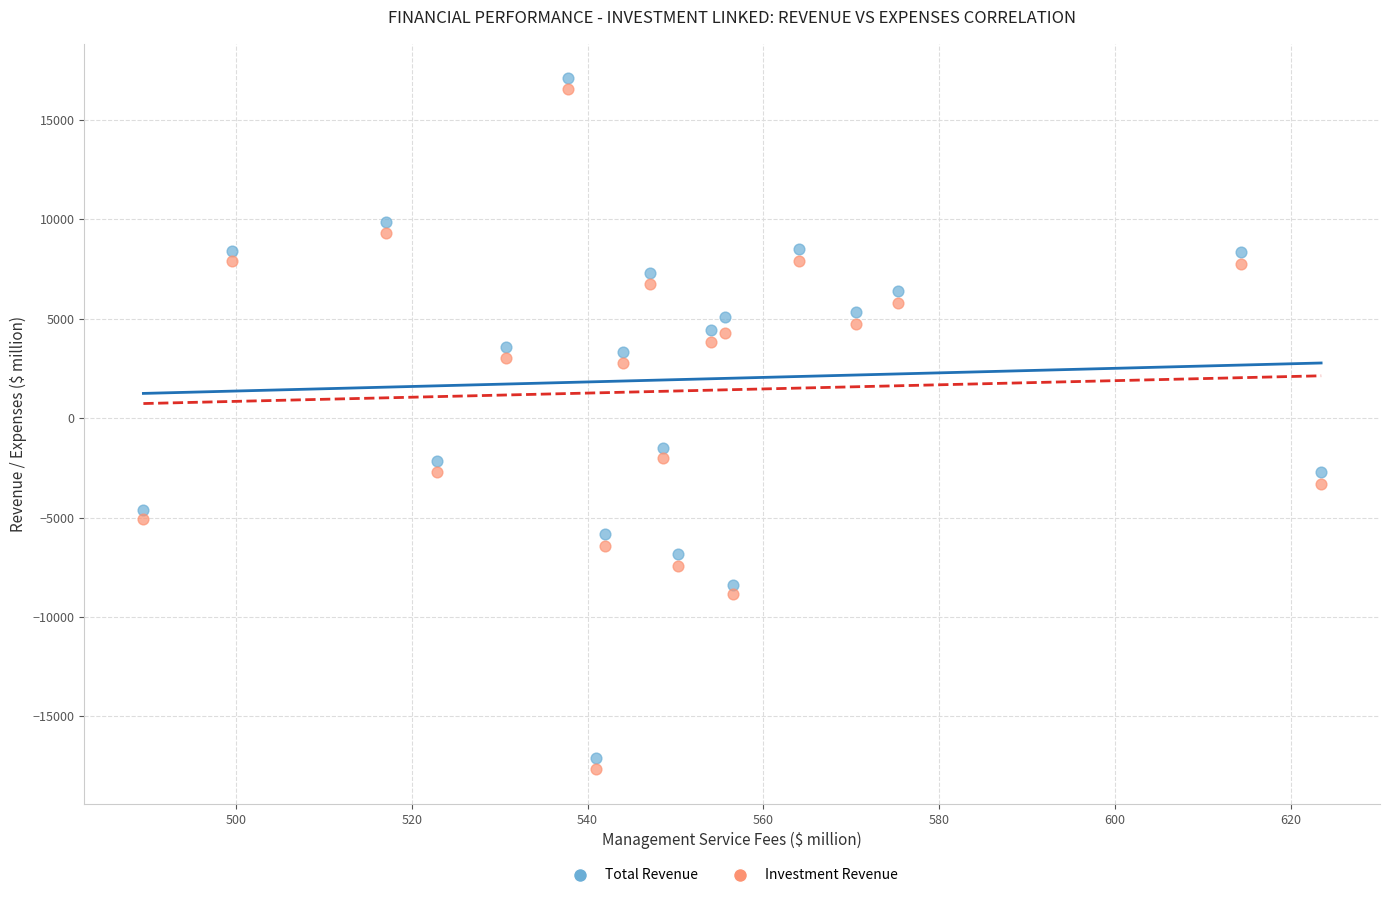

Which series contains the lowest Y value?

Investment Revenue